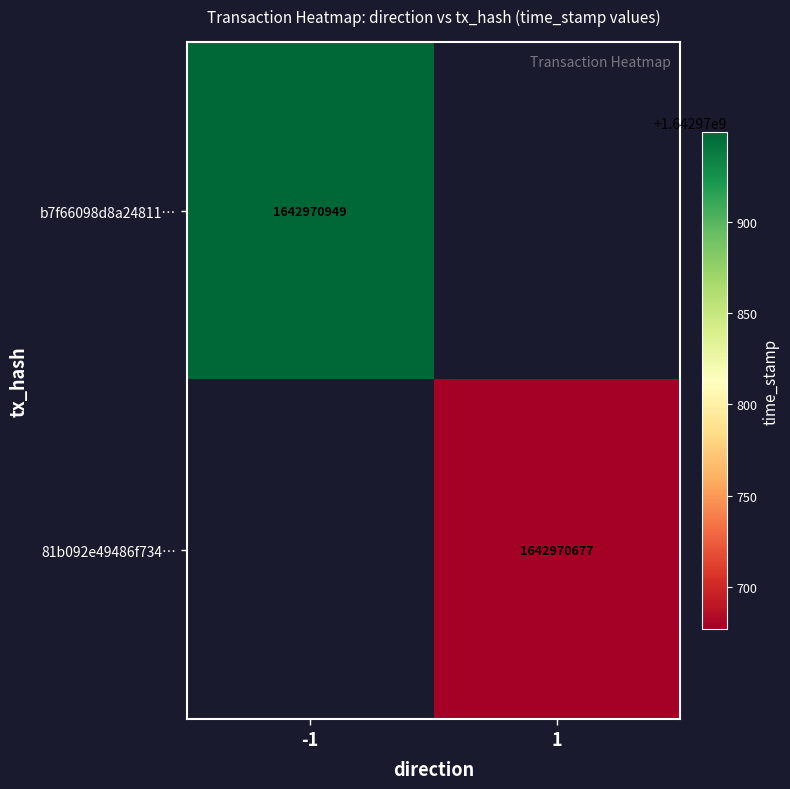

Reading left to right, transcribe all the data shown in this chart.

b7f66098d8a24811386ef7ba993f6d960b0a9bb: -1	1642970949
81b092e49486f734d2c6b5d494fb64a04d03af4: 1	1642970677